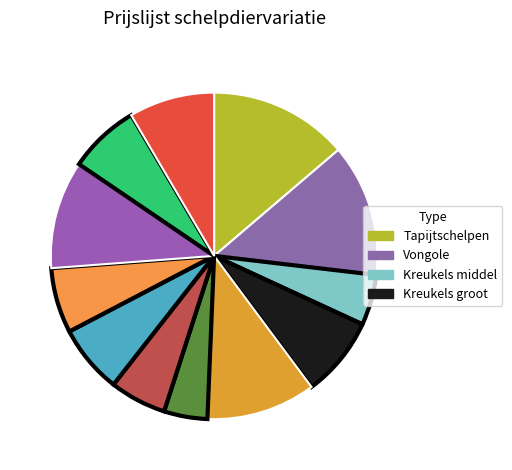

Count the number of slices in the pie.

12